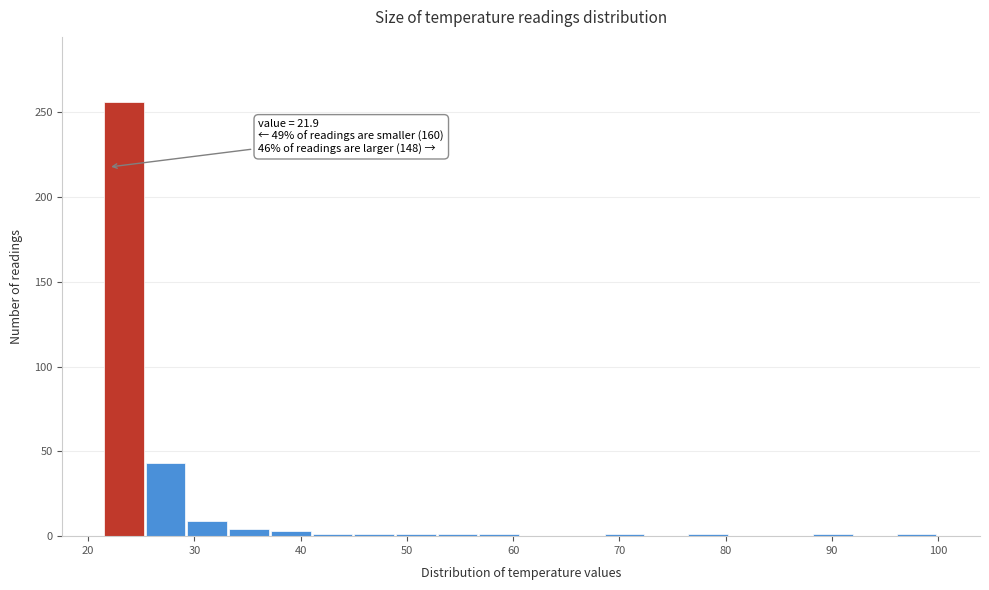

Read against the x-axis, roughly where is the centre of the tallest bar?

23